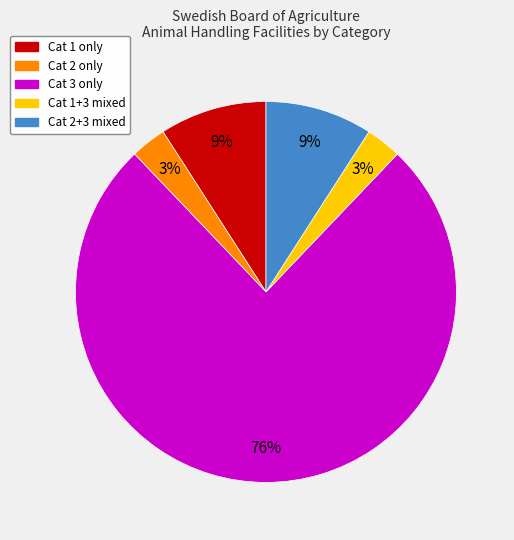

To the nearest percent, what is the difference between the largest and smallest slice percentages?

73%